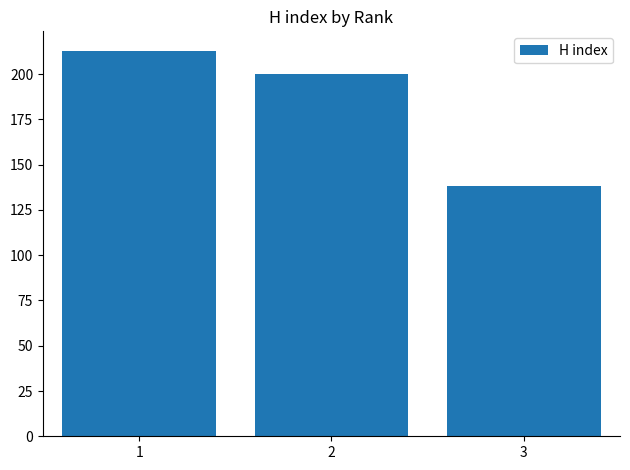

Reading left to right, what are all the values shown in this chart?

213	200	138